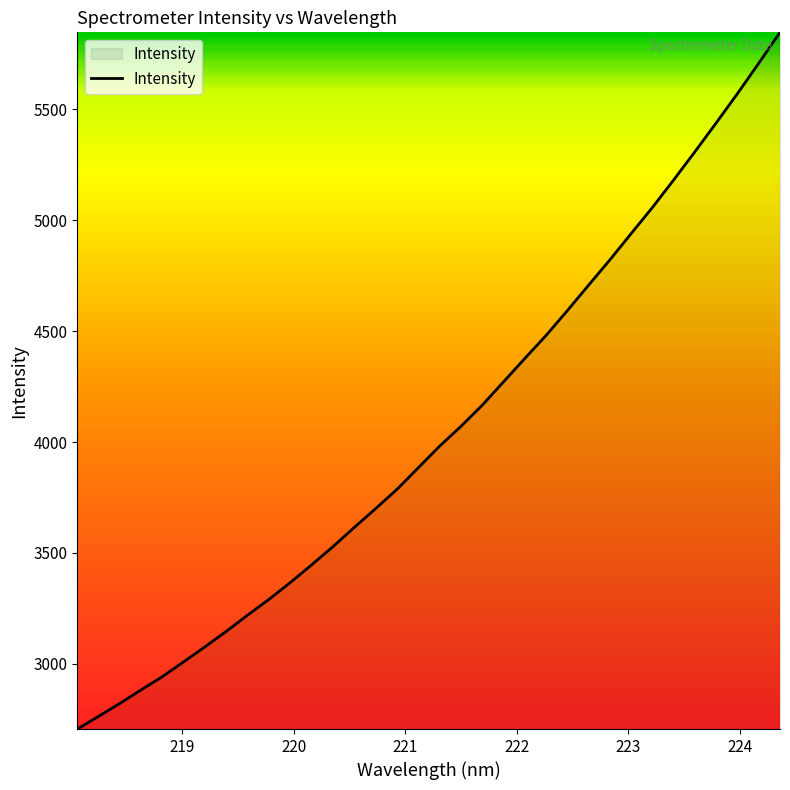

What is the difference between the maximum and minimum values?

3141.7